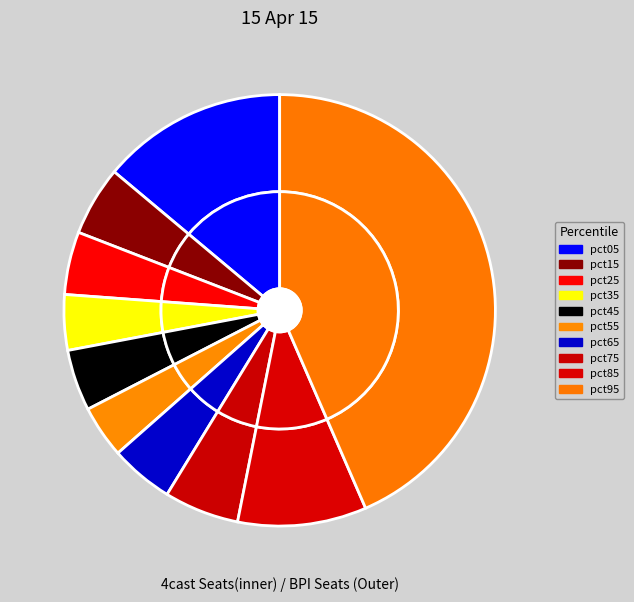

How many slices are in this pie chart?

10